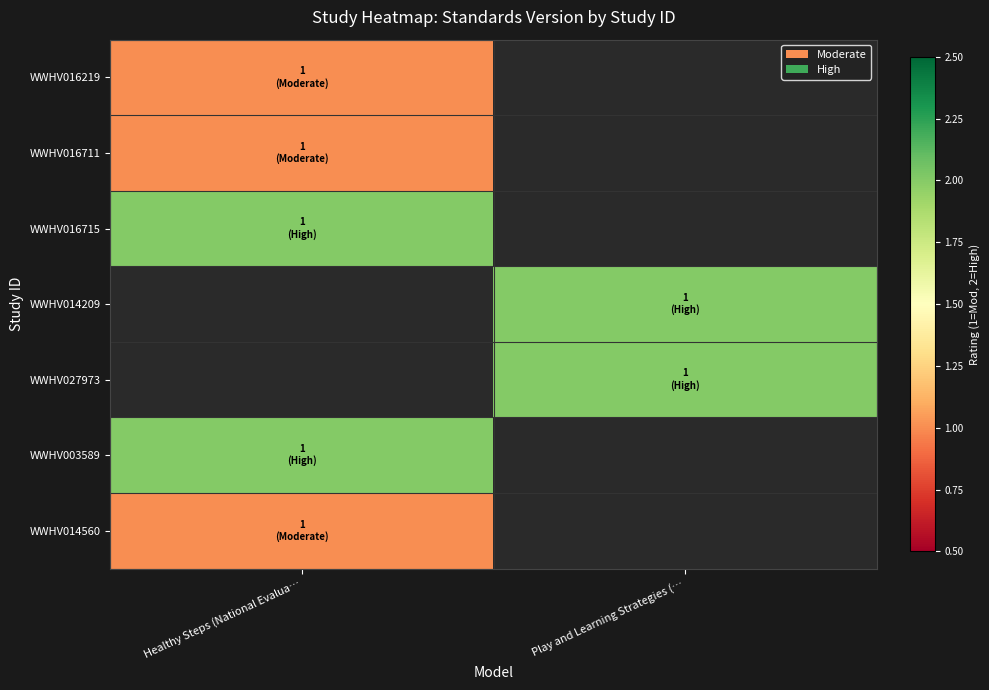

What is the minimum value shown in the chart?

1.0